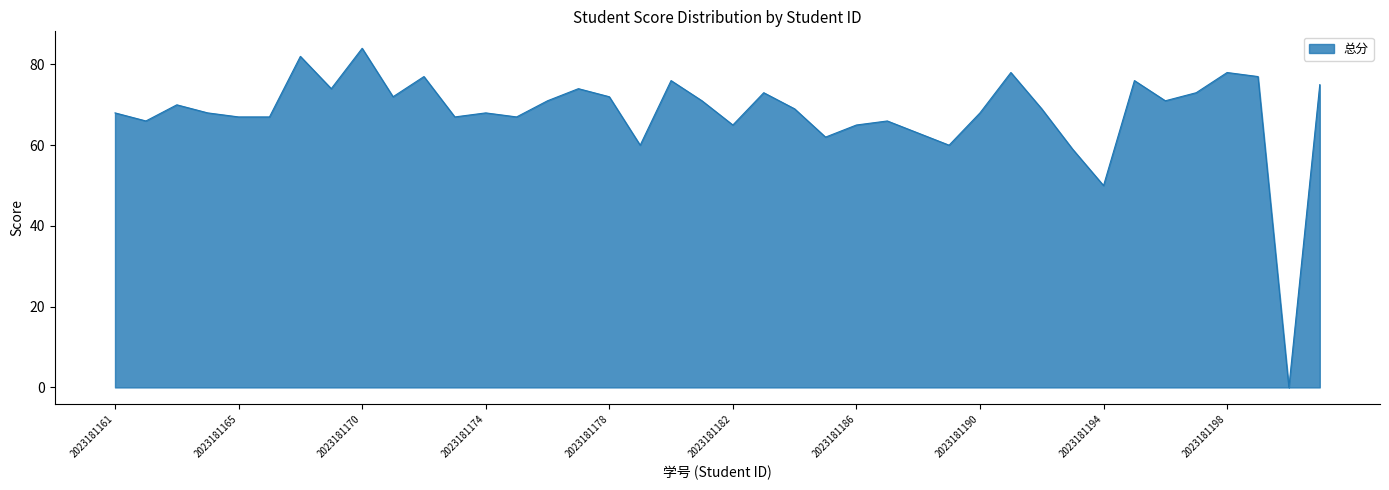

What is the difference between the maximum and minimum values?

84